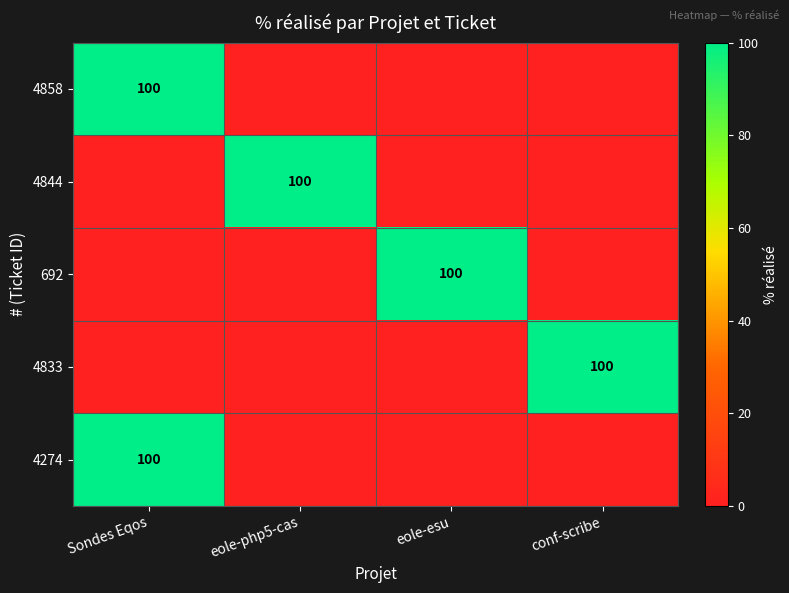

True or false: 692 has a value of 100 at eole-esu.

True